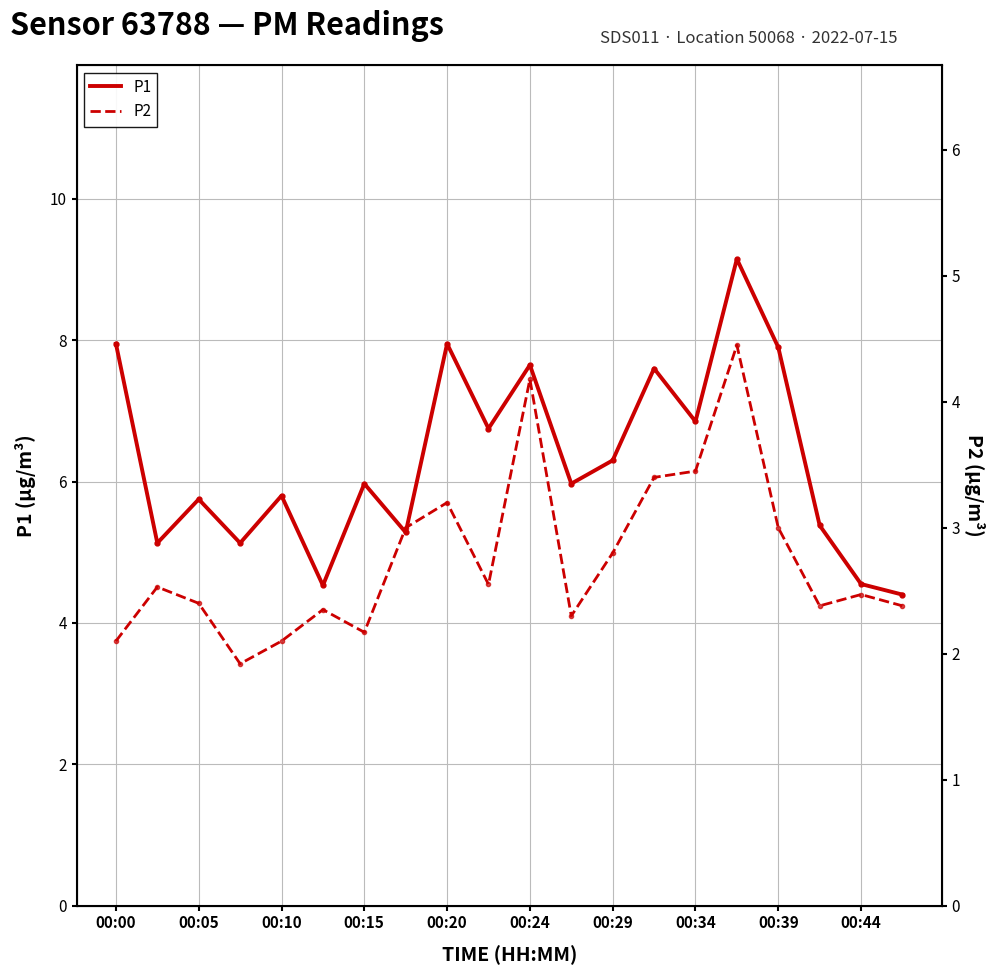

Where does the P2 series first go above 2?

00:00